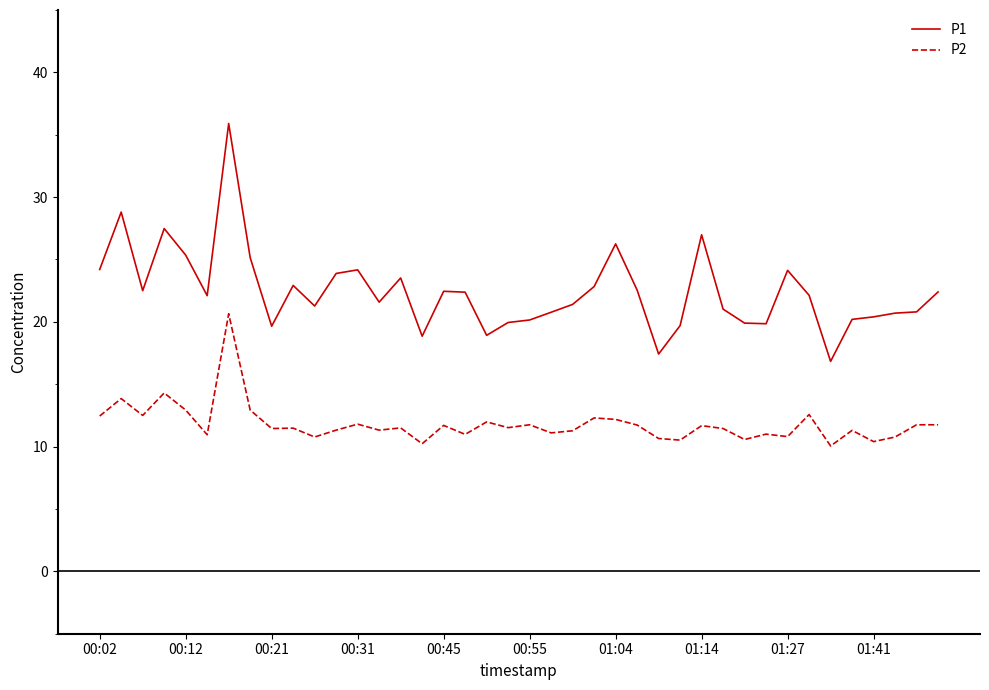

Rank the series by their average value, from lowest to highest.

P2, P1